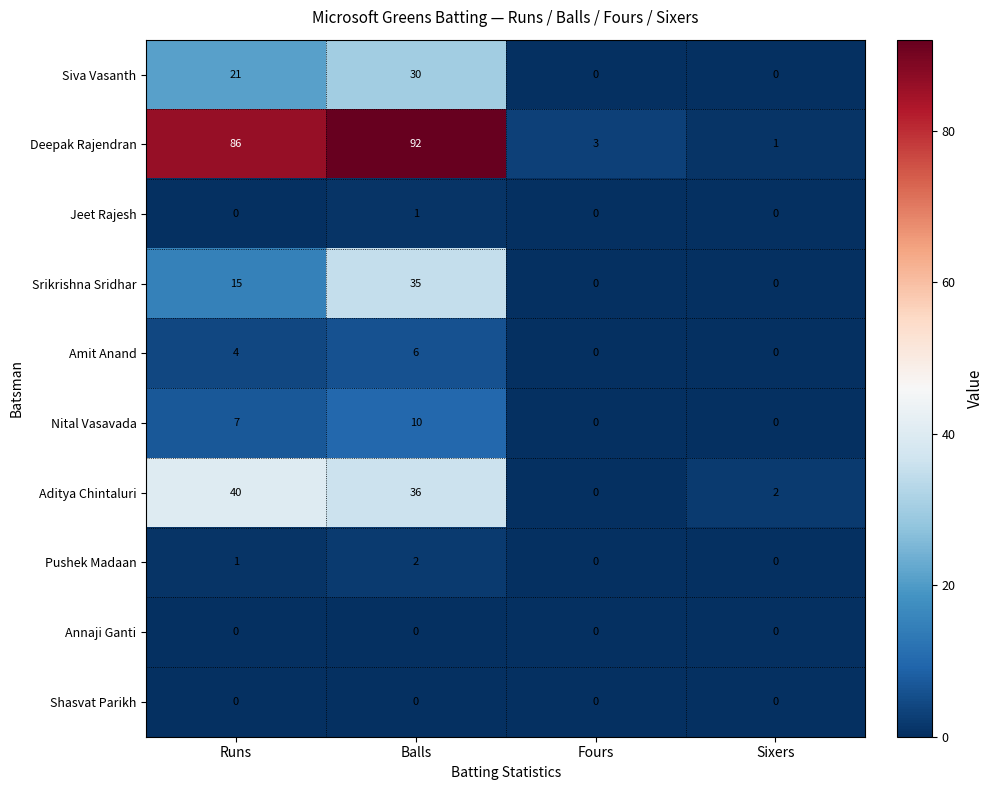

At which label does Pushek Madaan reach its peak?

Balls